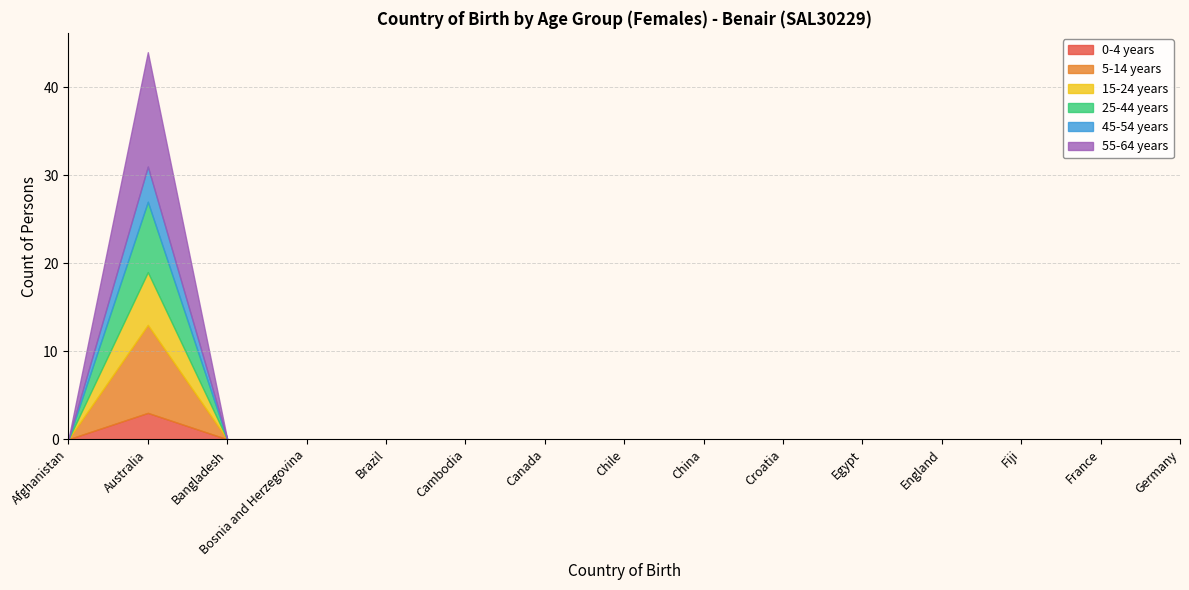

At how many categories does at least one series exceed 7?

1